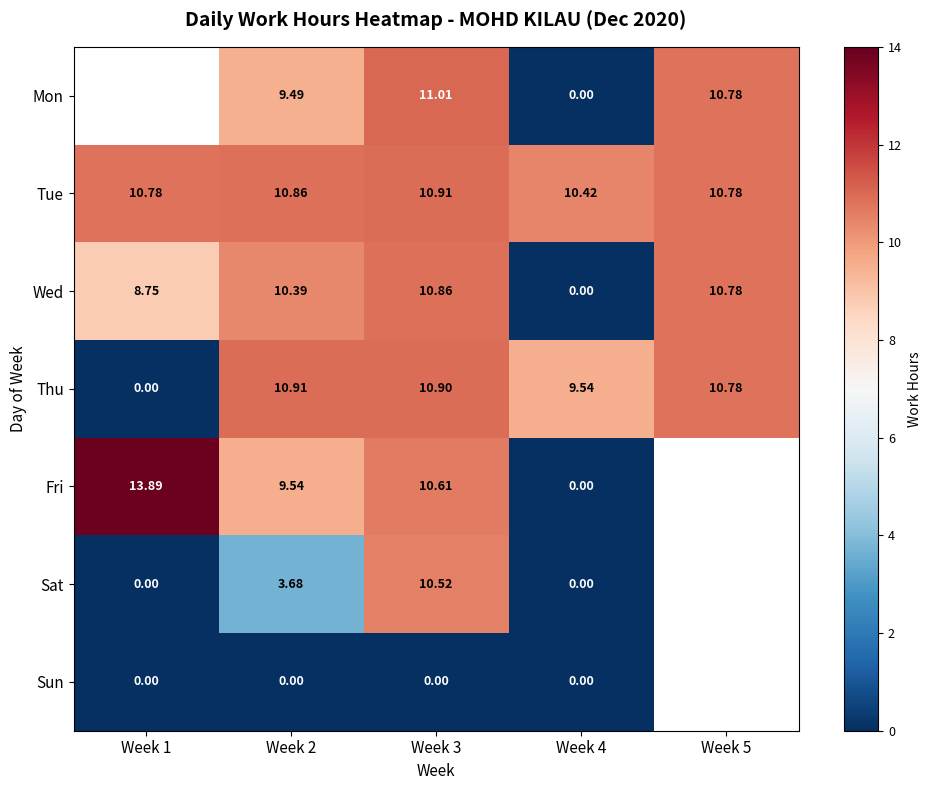

At Week 3, list the series in order from largest to smallest.

Mon, Tue, Thu, Wed, Fri, Sat, Sun